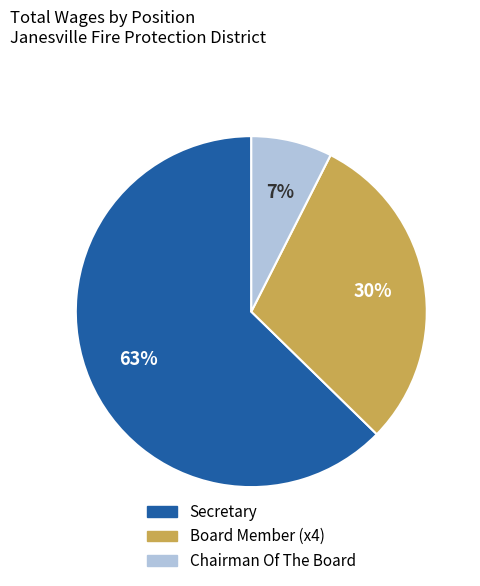

Count the number of slices in the pie.

3